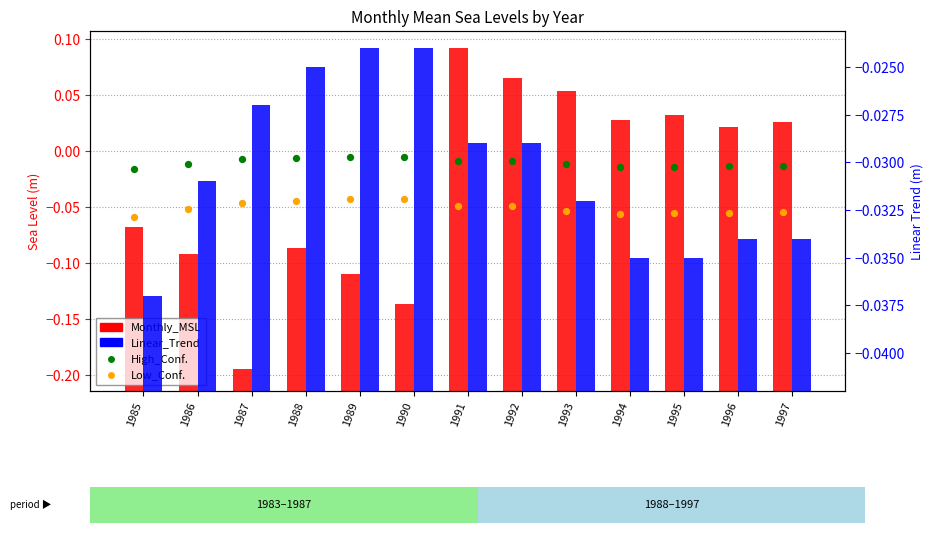

Is the value of Monthly_MSL at 1994 greater than the value of Linear_Trend at 1994?

Yes